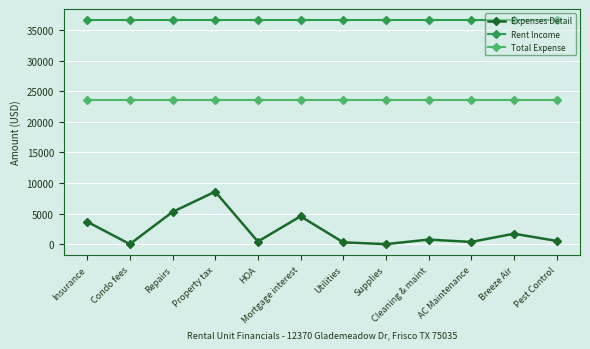

True or false: Rent Income has a value of 51629.9 at Property tax.

False